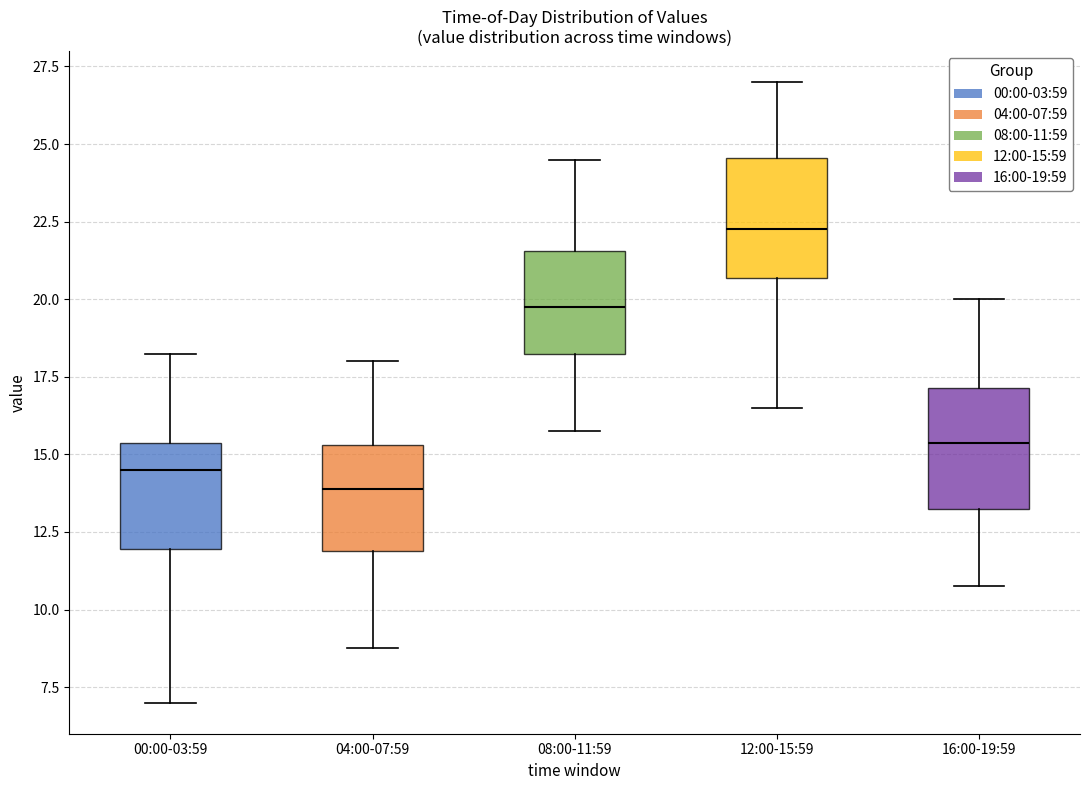

Where is the lower edge of the box for 16:00-19:59 on the y-axis? The values are not printed on the chart, so give them approximately, as read against the axis.

13.5